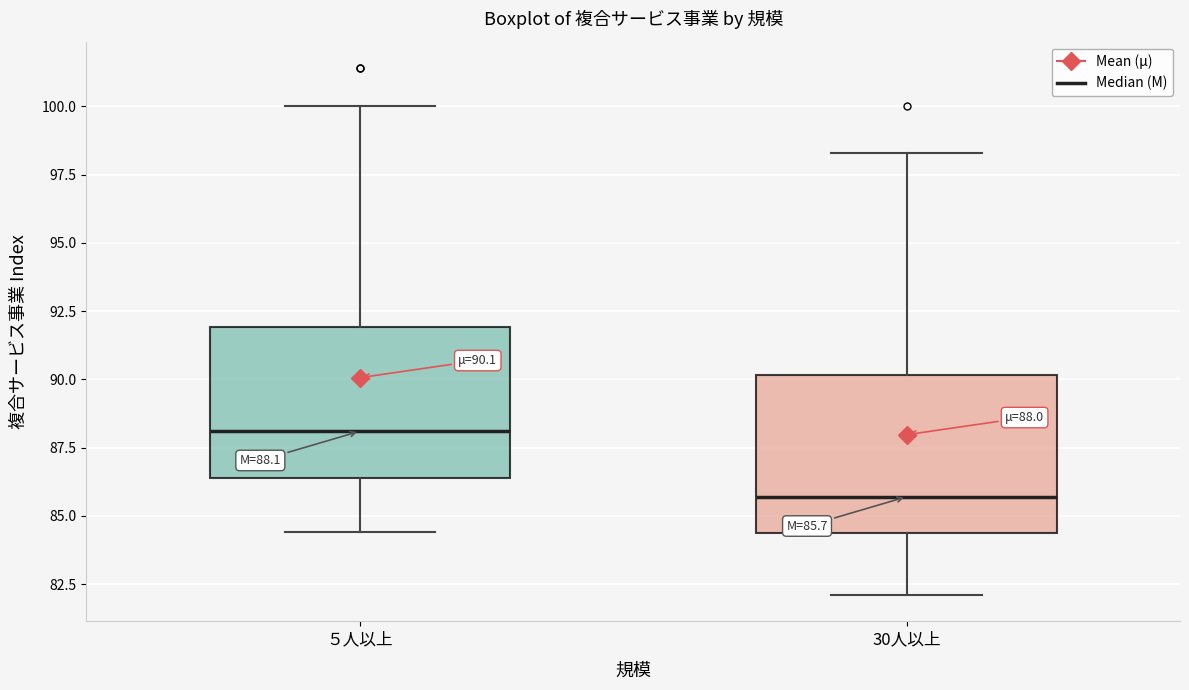

Which box has the lowest median line?

30人以上